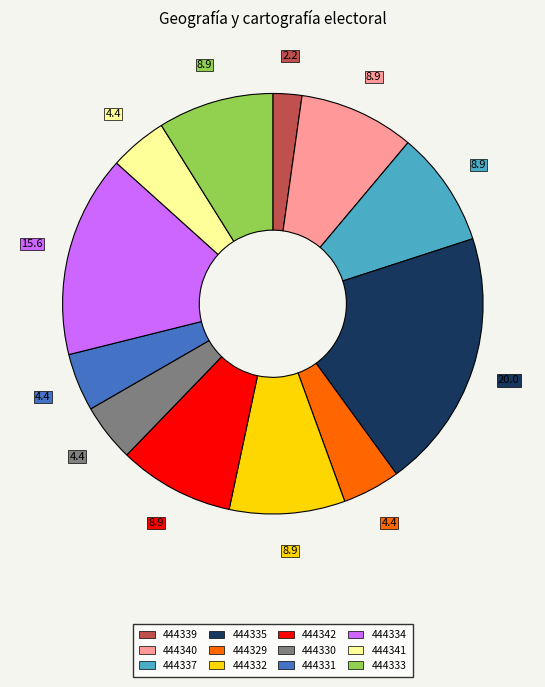

Is 444340 the majority of the pie?

No